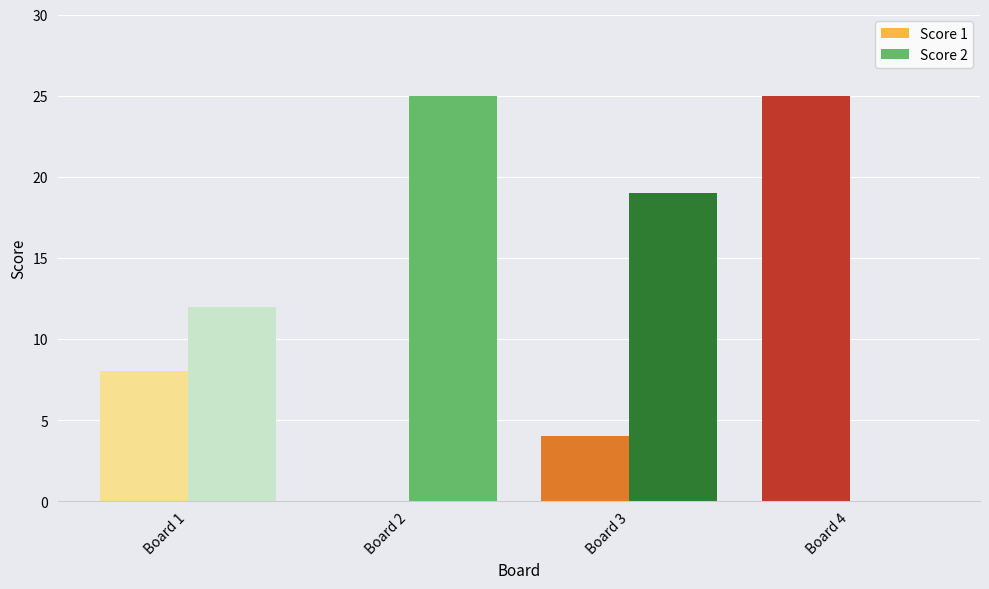

What is the value of the Score 1 bar at the 4th from the left?

25